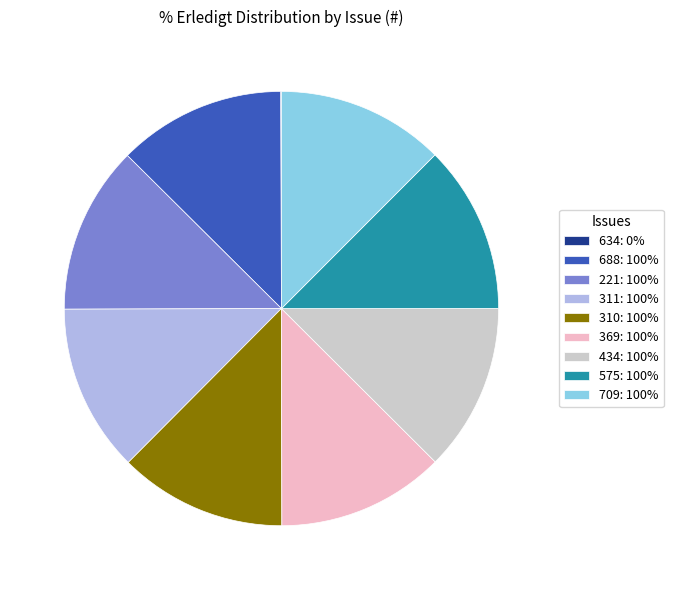

Approximately how many times larger is the value at 688 compared to 369?

1.0